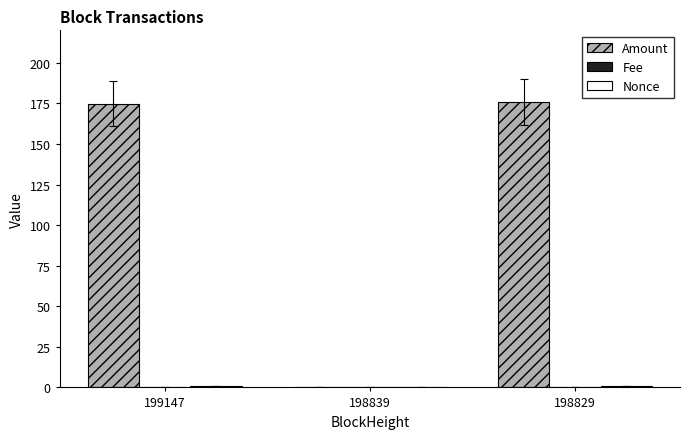

Does the chart contain stacked bars?

No